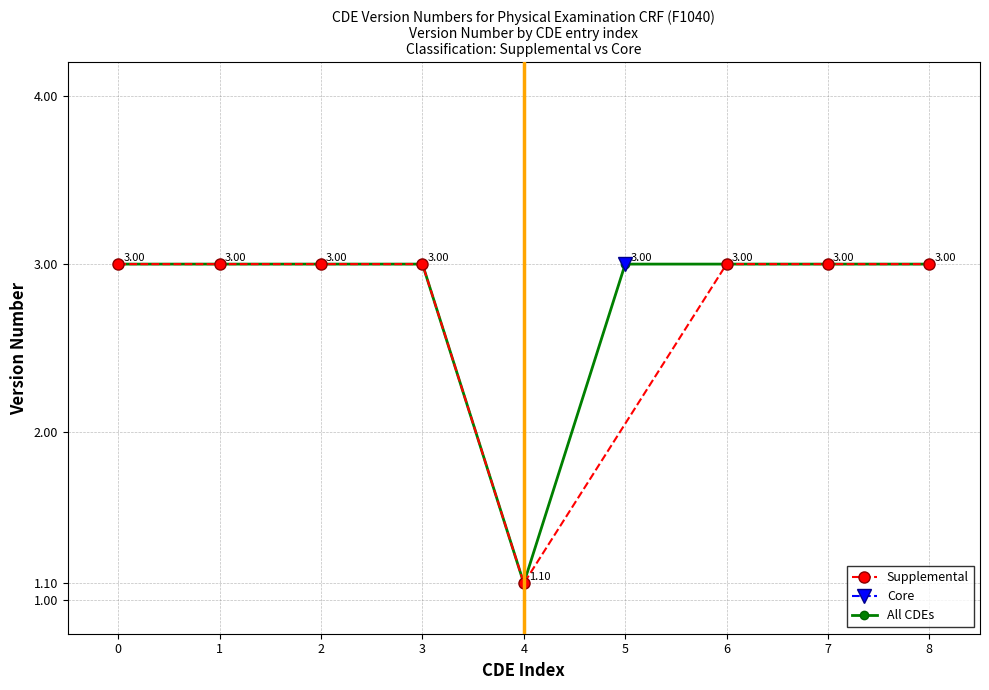

How many values in the All CDEs series are below 3?

1